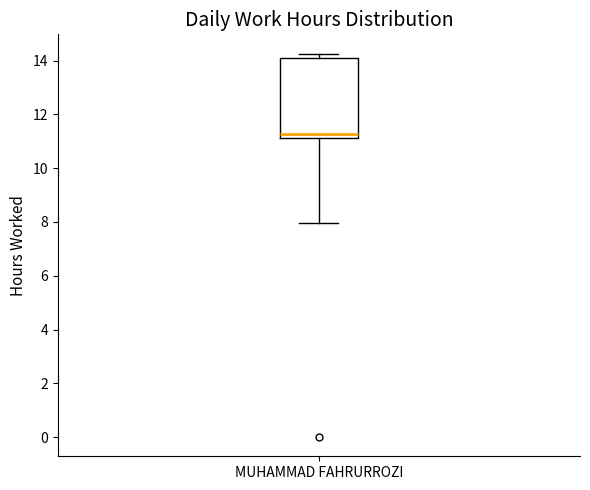

Where is the lower edge of the box for MUHAMMAD FAHRURROZI on the y-axis? The values are not printed on the chart, so give them approximately, as read against the axis.

11.2